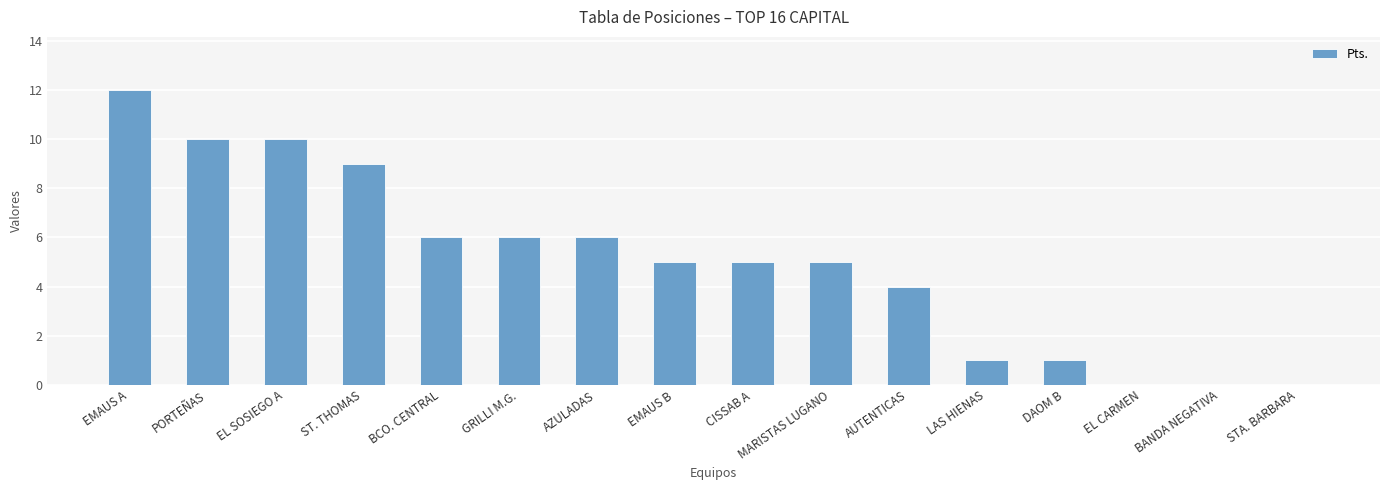

Which has a higher value, AZULADAS or DAOM B?

AZULADAS